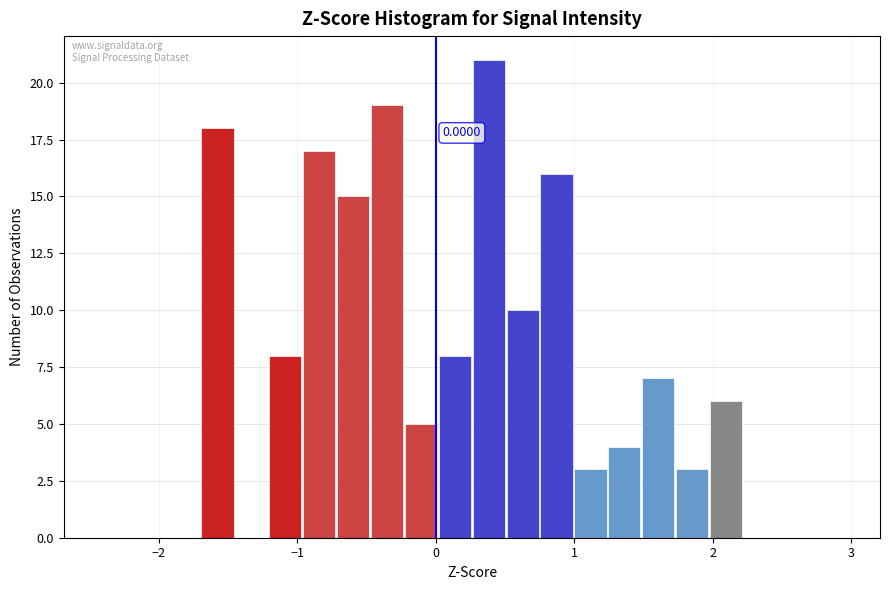

Read against the x-axis, roughly where is the centre of the tallest bar?

0.4